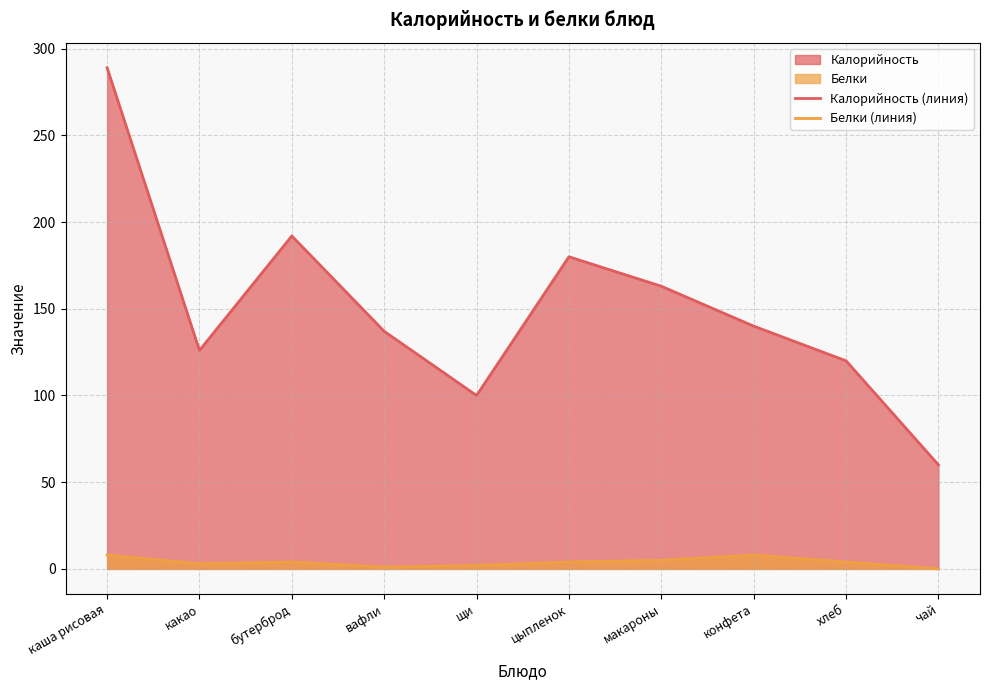

True or false: Белки (линия) and Калорийность (линия) cross at least once.

False